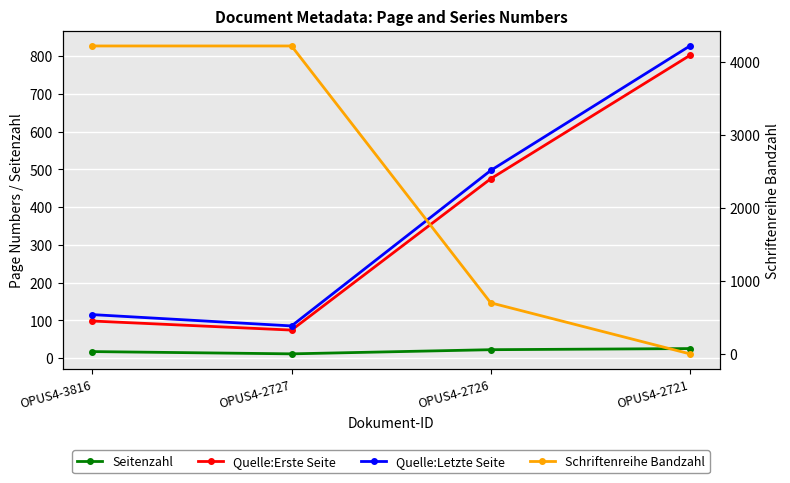

At which category does the chart reach its peak across all series?

OPUS4-3816